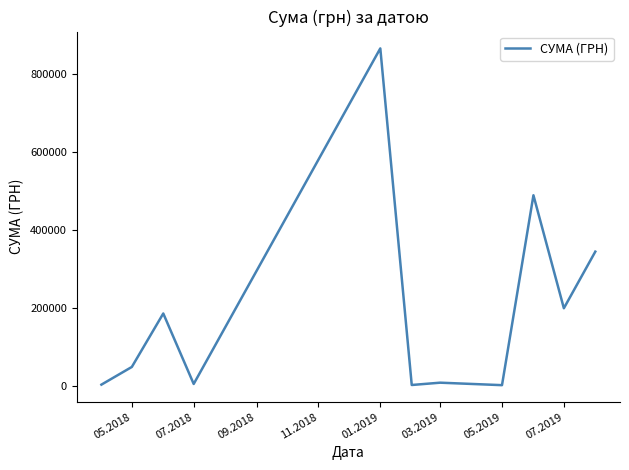

What is the greatest value displayed?

864988.1